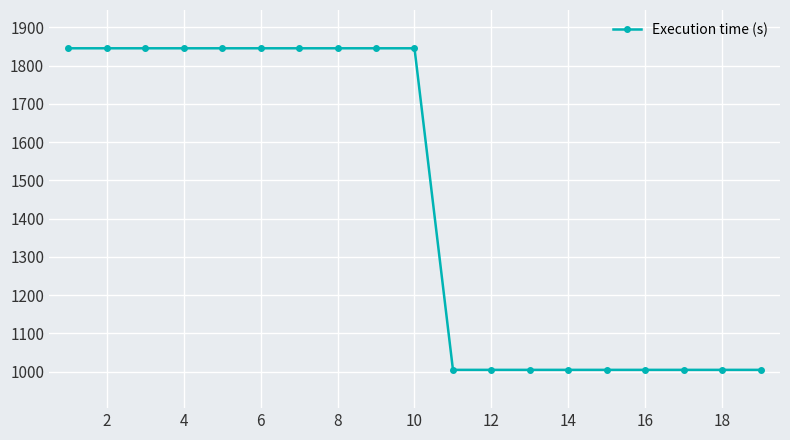

What is the value of the 5th point from the left?

1845